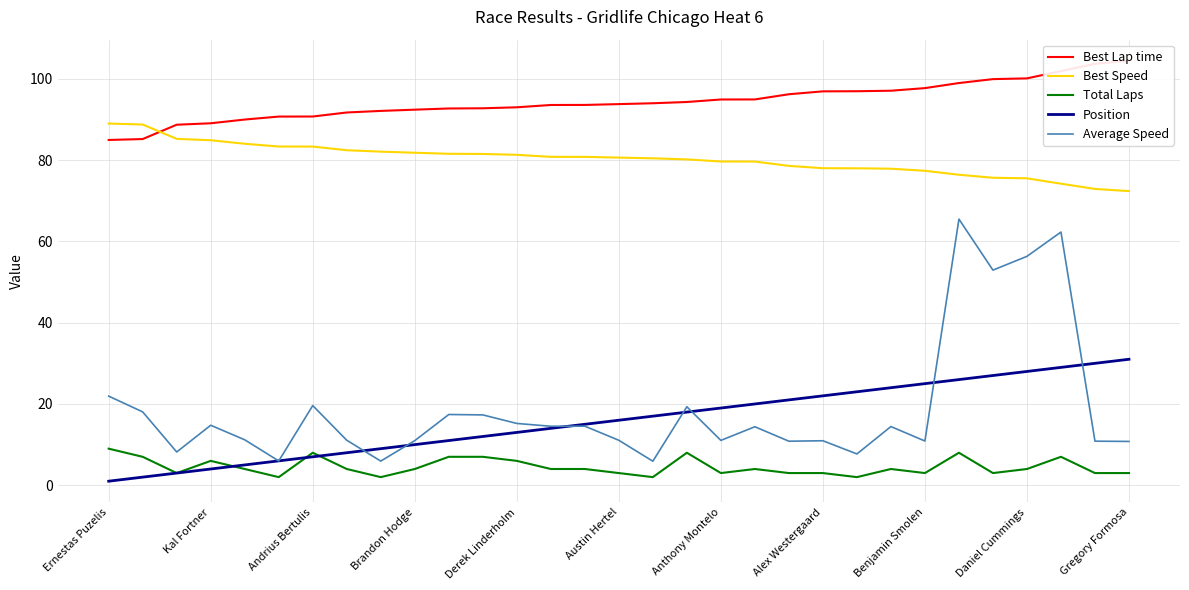

How many data points does each series have?

31